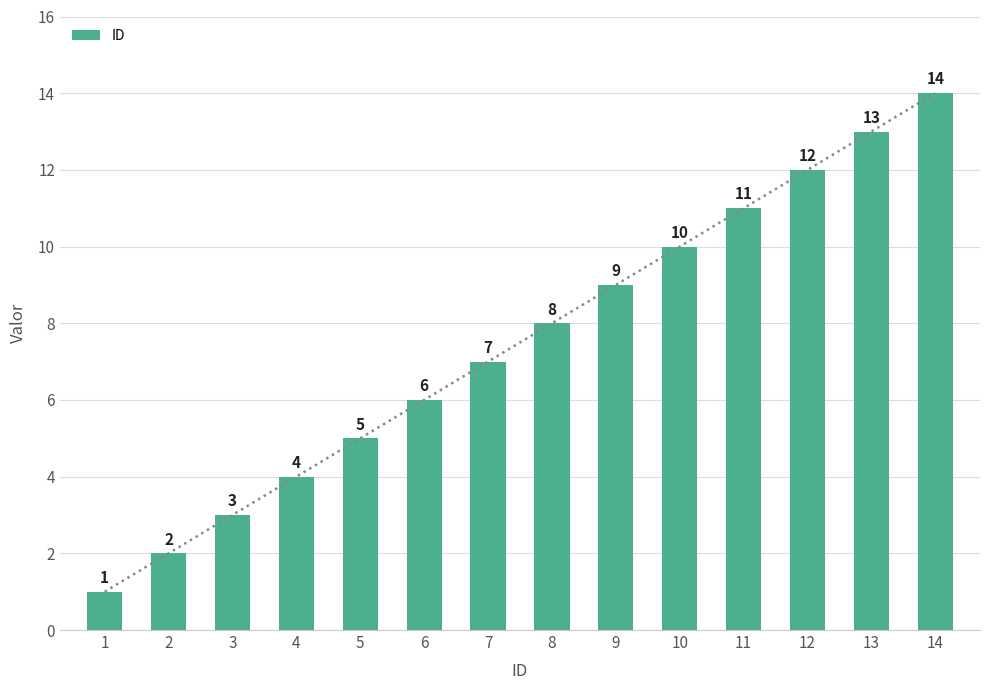

What is the difference between the second highest and second lowest values?

11